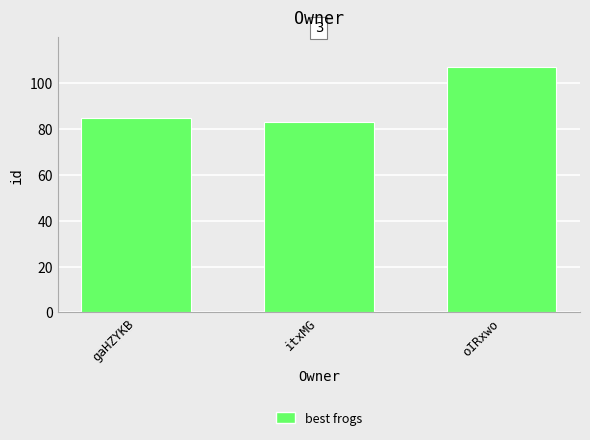

Read the value at oIRxwo.

107